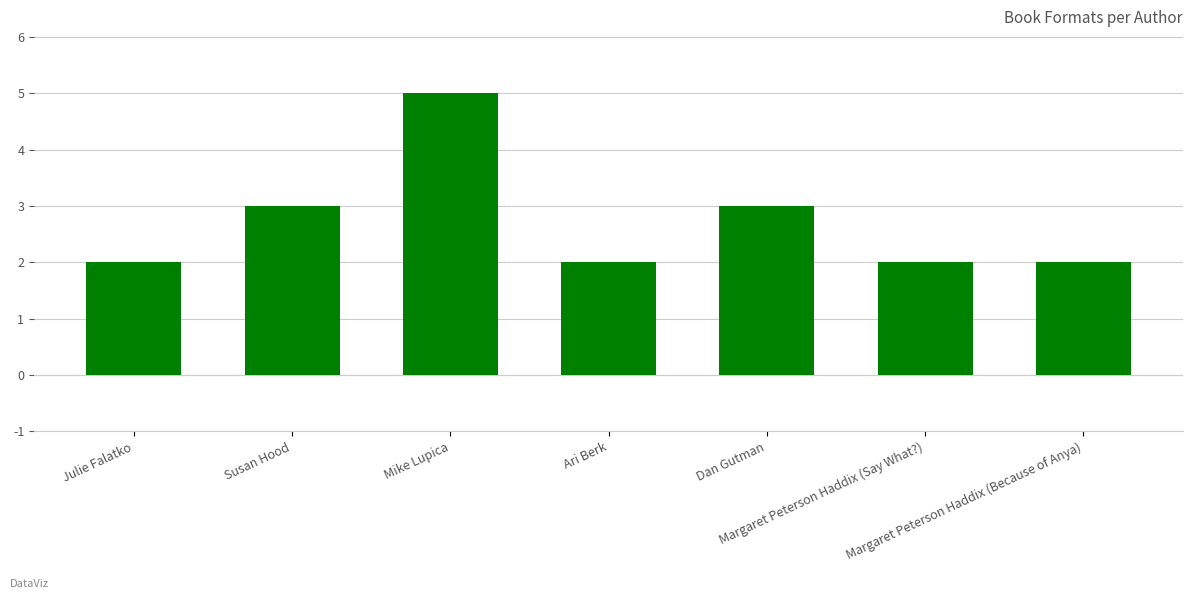

What is the greatest value displayed?

5